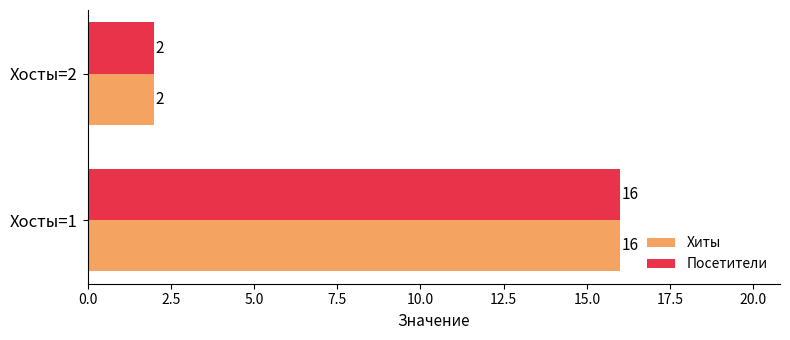

What is the difference between the maximum and minimum values in the Посетители series?

14